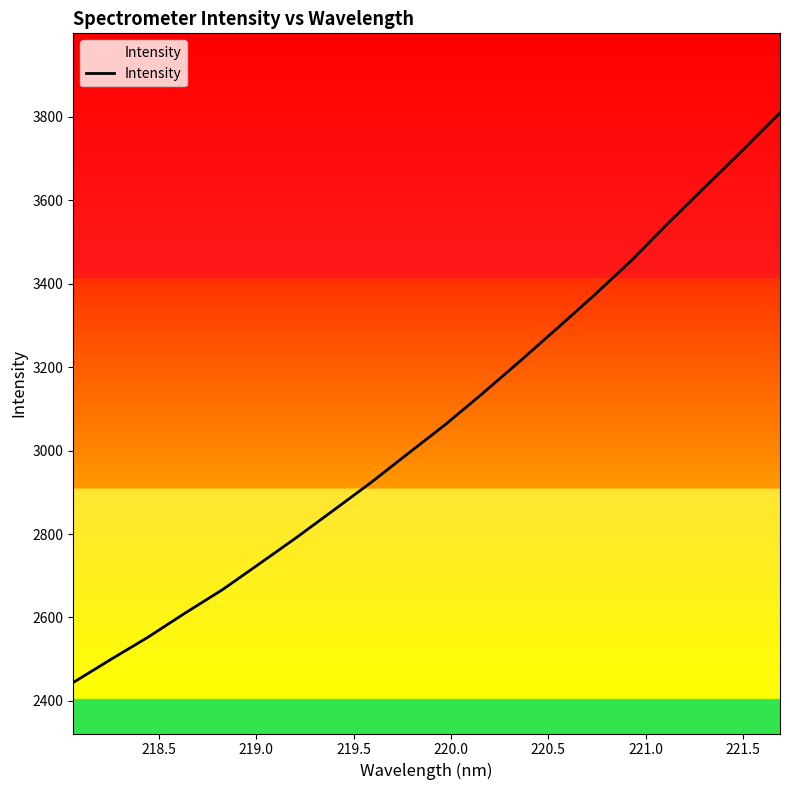

What is the difference between the maximum and minimum values?

1365.2